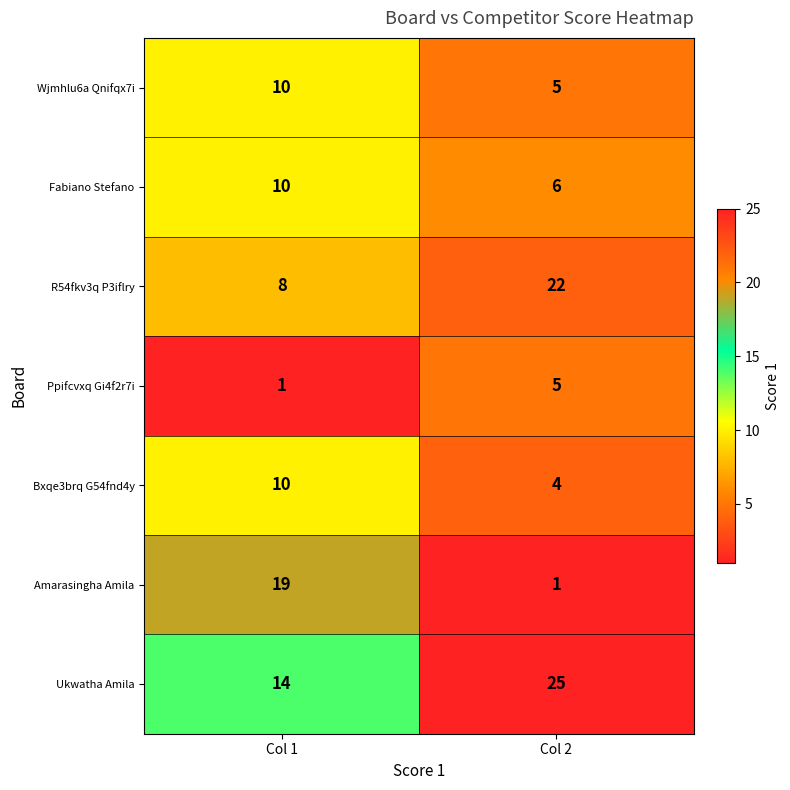

Which series has the largest total across all categories?

Ukwatha Amila